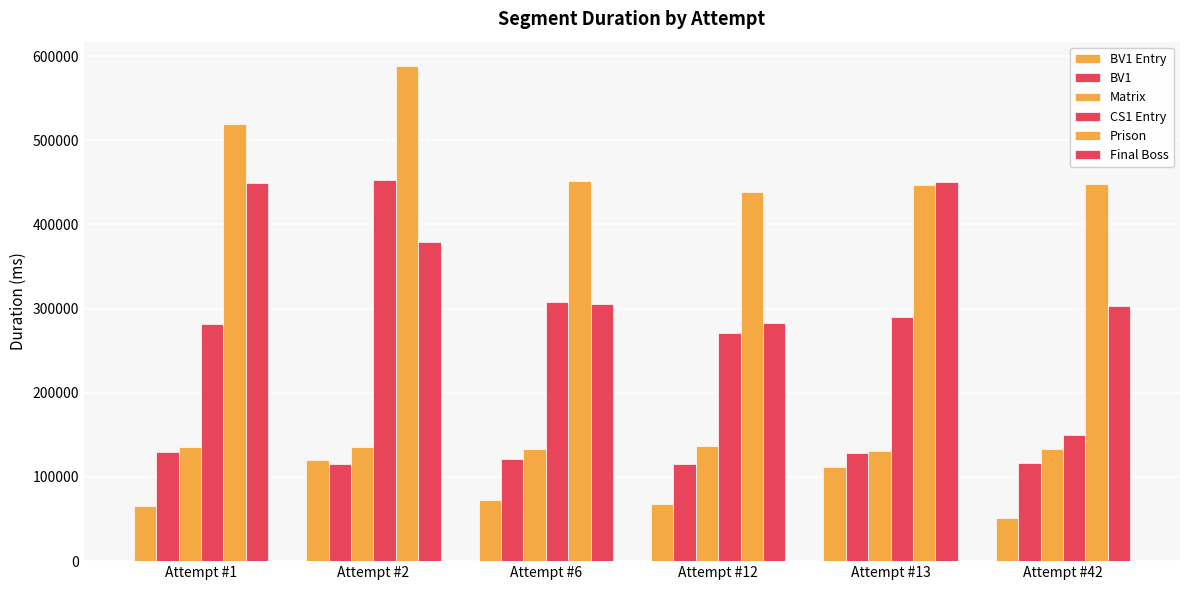

The value of Final Boss at Attempt #6 is 305201. True or false?

True